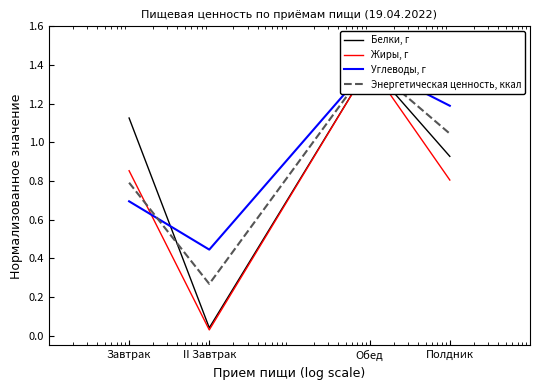

How many times do Энергетическая ценность, ккал and Жиры, г cross each other?

1